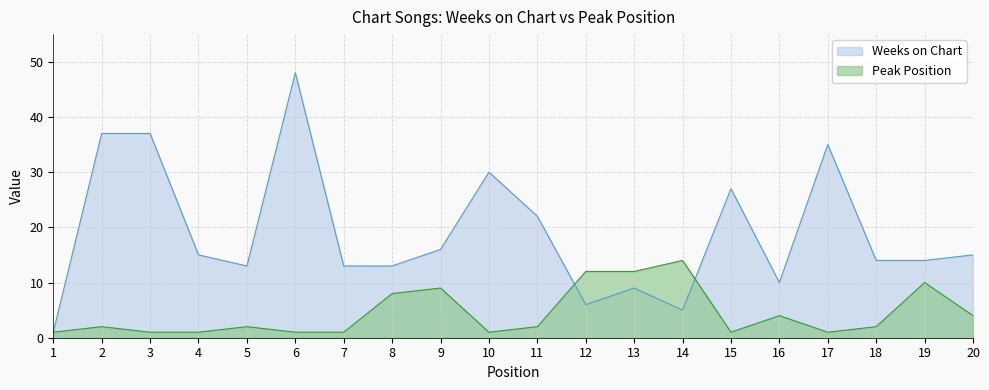

How many values in the Peak Position series are below 2?

8